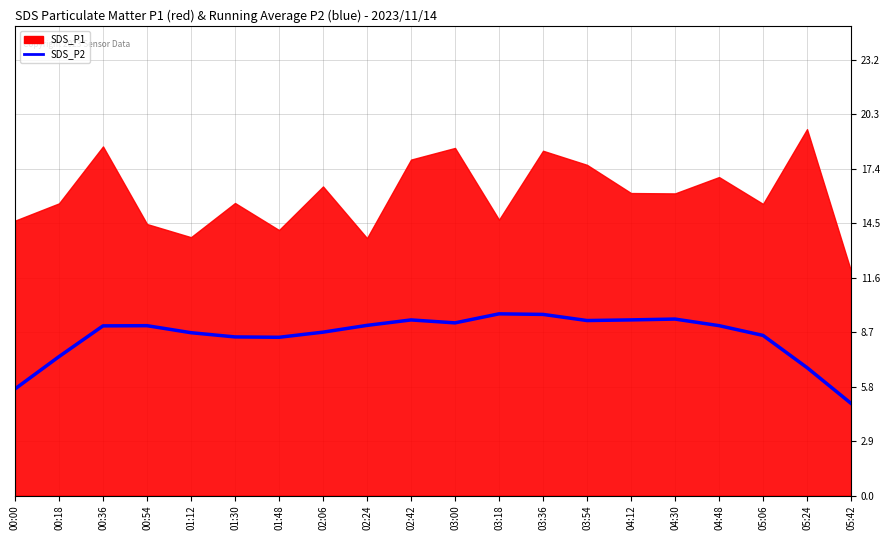

What is the average value?

8.5